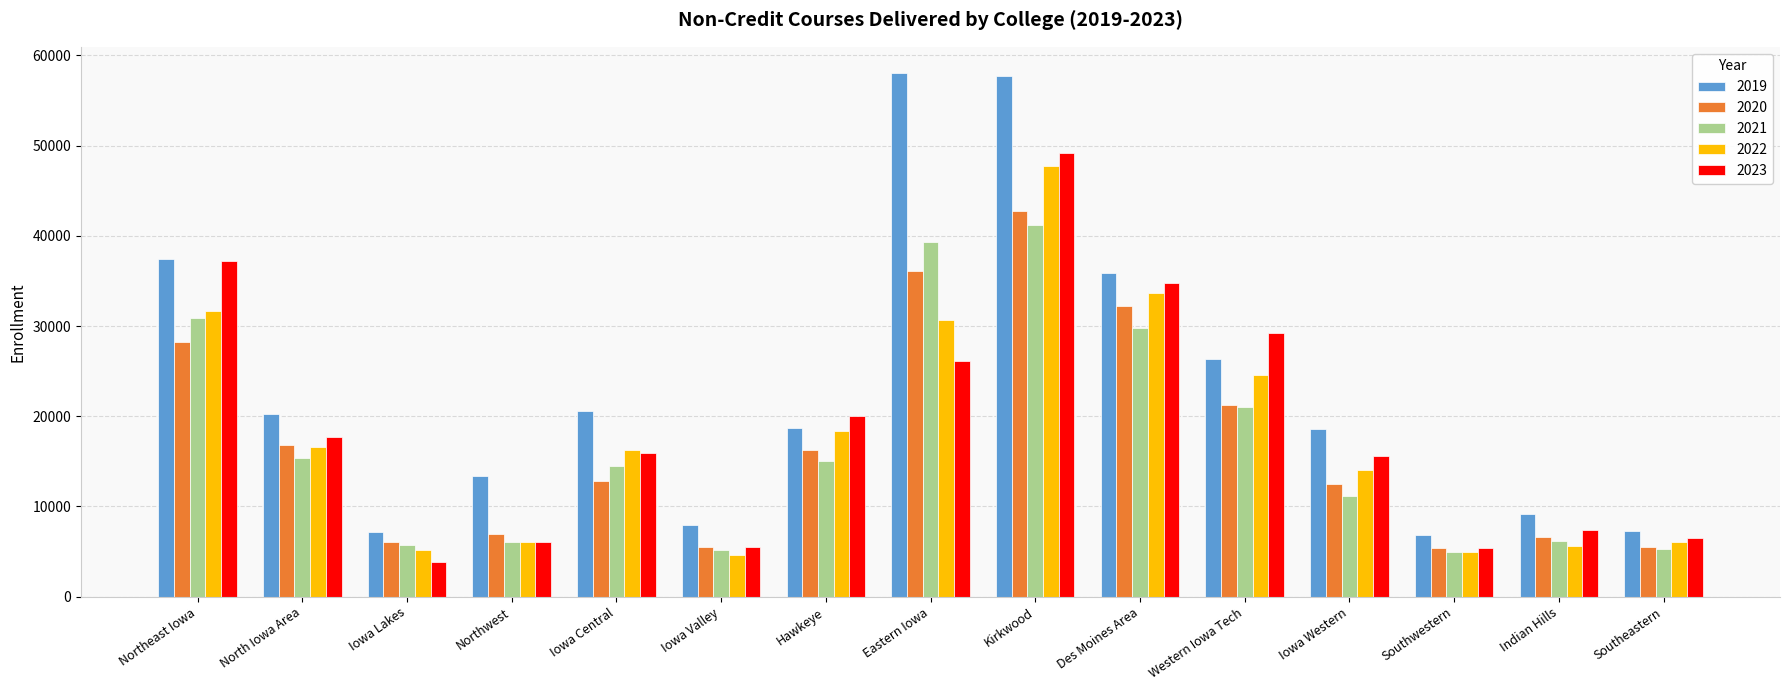

What is the spread (max minus min) of values at Western Iowa Tech?

8231